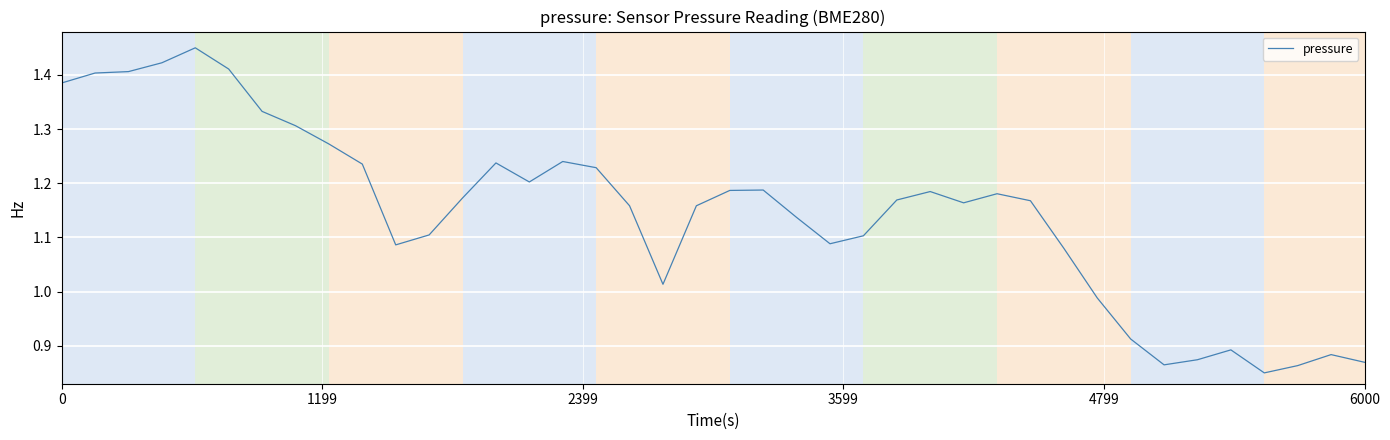

What is the difference between the maximum and minimum values?

0.6